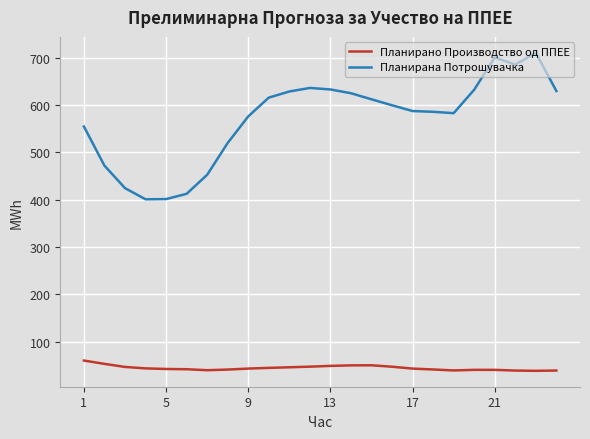

List the series in order of their overall mean, lowest first.

Планирано Производство од ППЕЕ, Планирана Потрошувачка